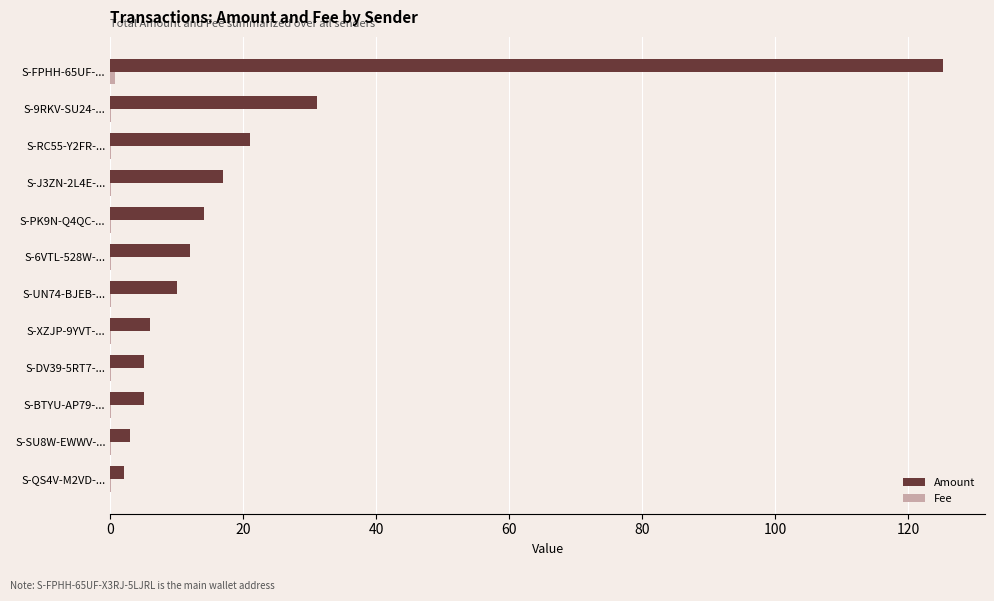

Which series has the largest total across all categories?

Amount